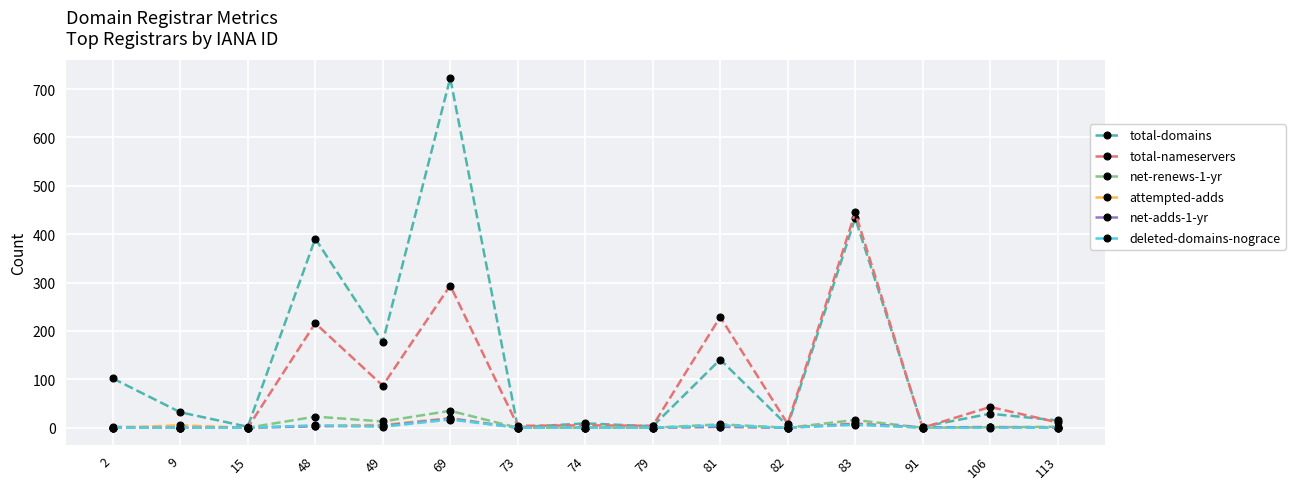

Which series has the largest total across all categories?

total-domains